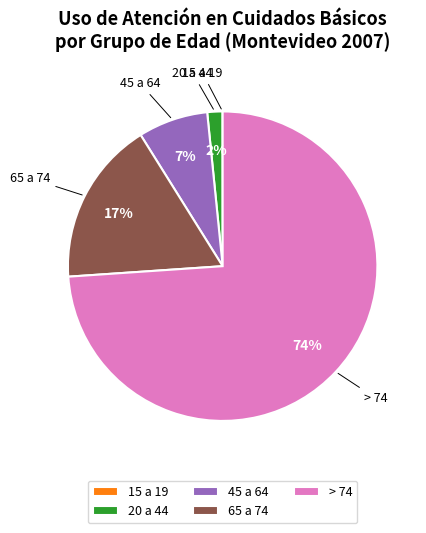

Is it true that 20 a 44 is 2% of the pie?

True